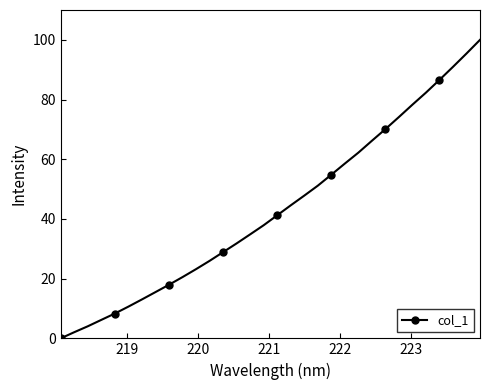

What is the value of the 29th point from the left?

86.6